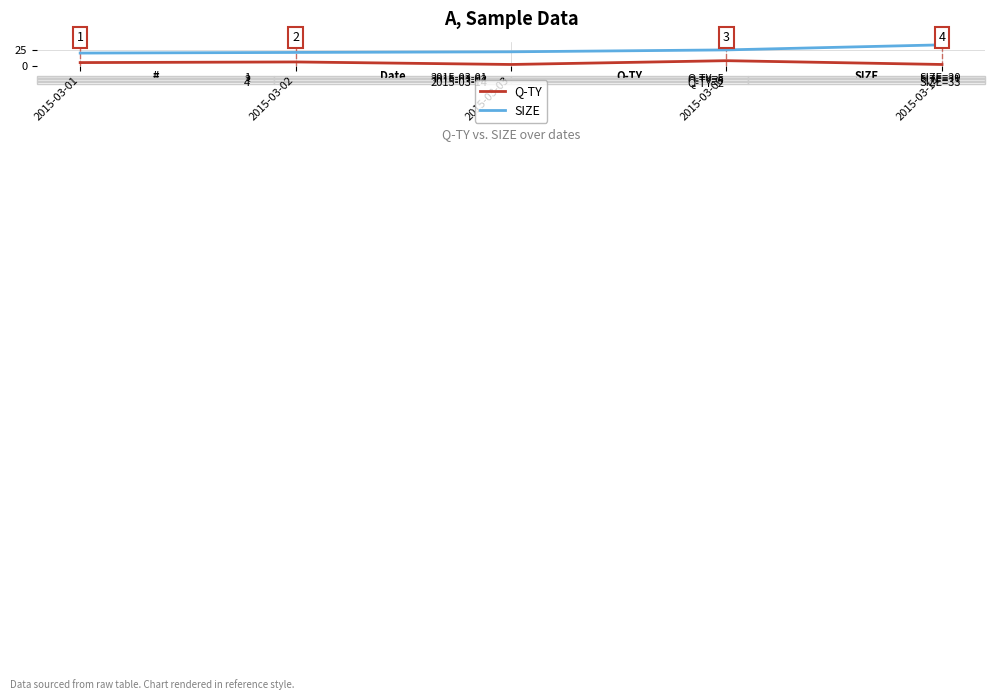

What is the sum of all SIZE values?

121